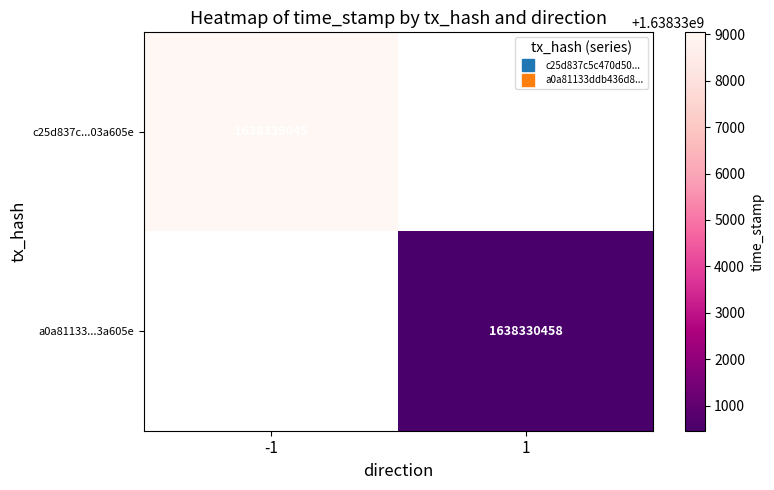

Which series has the largest range (max minus min)?

c25d837c...03a605e